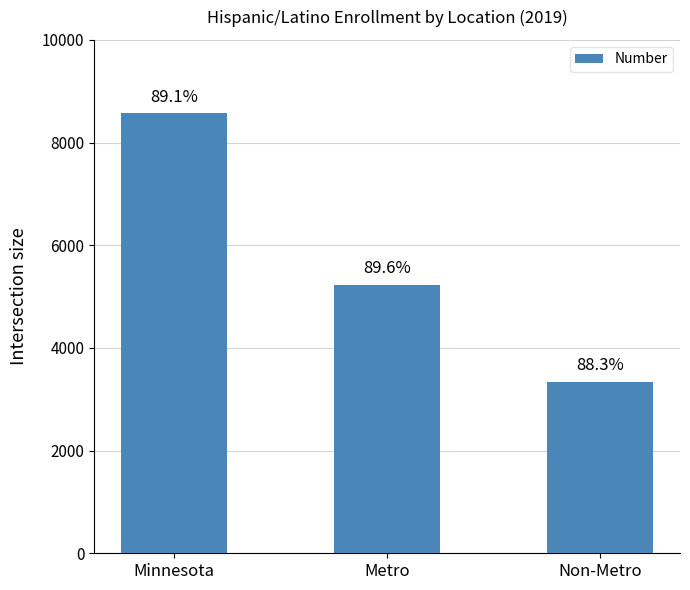

How many bars are there in total?

3